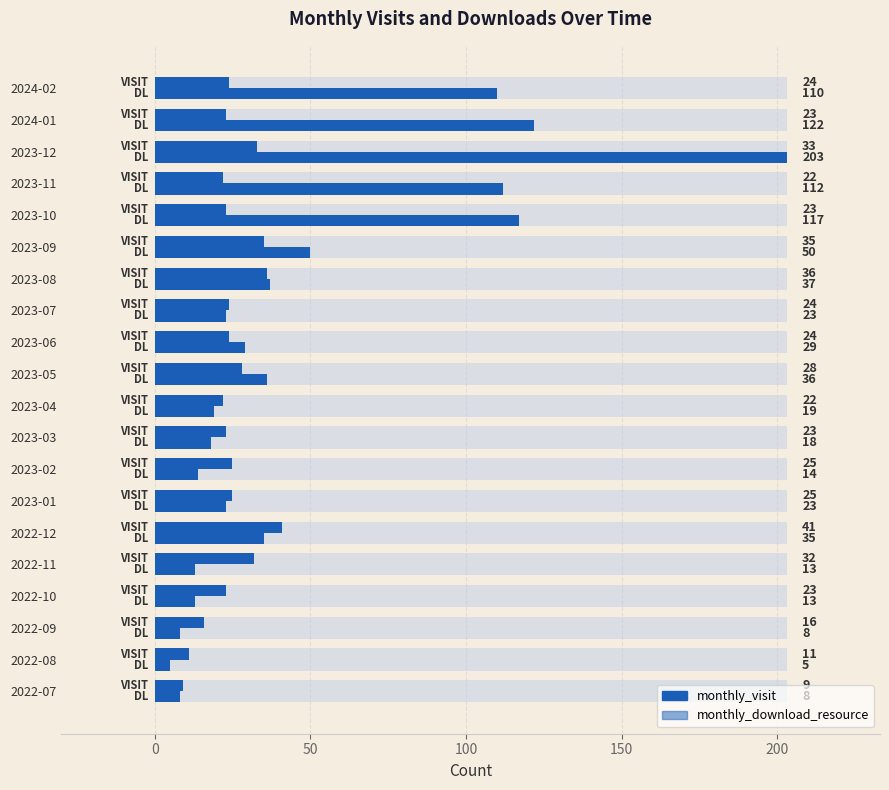

Which series has the largest total across all categories?

monthly_download_resource